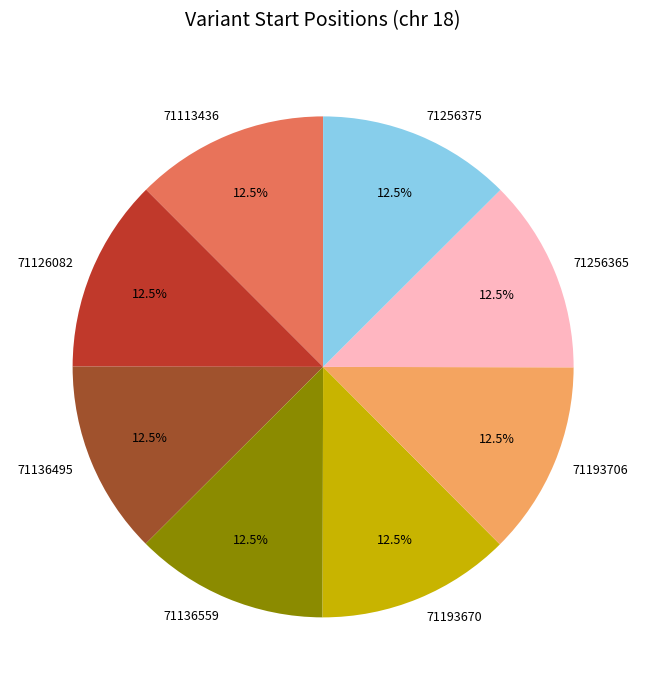

Does 71136495 account for over 50% of the chart?

No